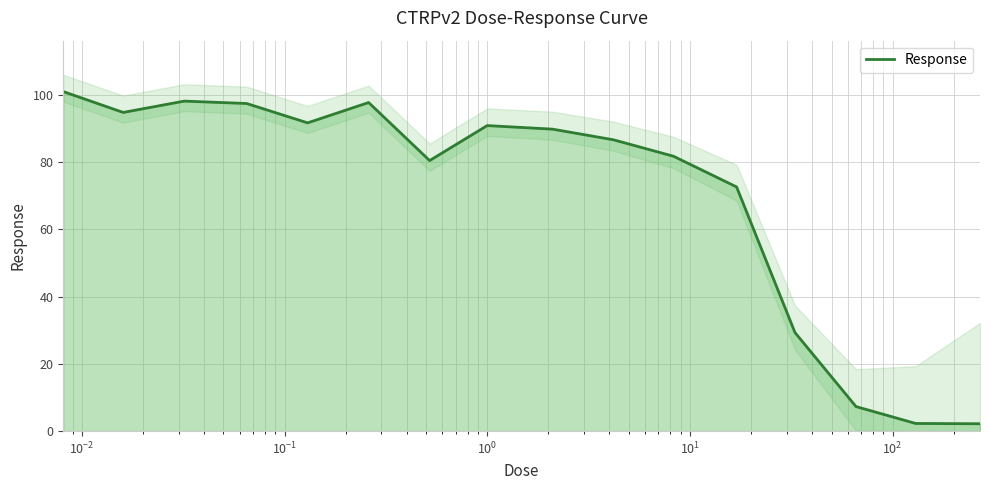

What is the maximum value for Response?

101.0